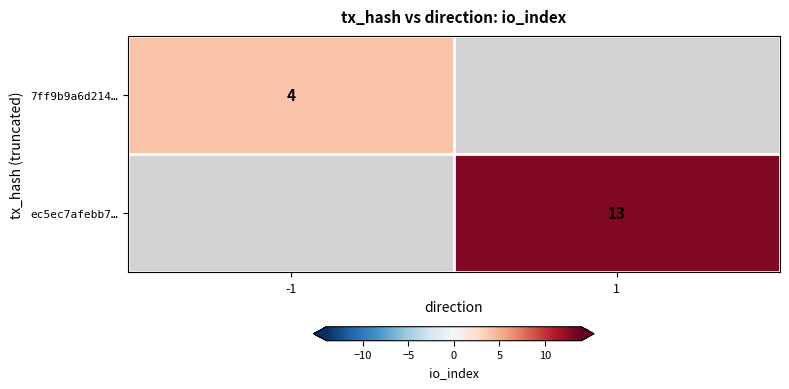

Is the value of 7ff9b9a6d214… at -1 greater than the value of ec5ec7afebb7… at 1?

No